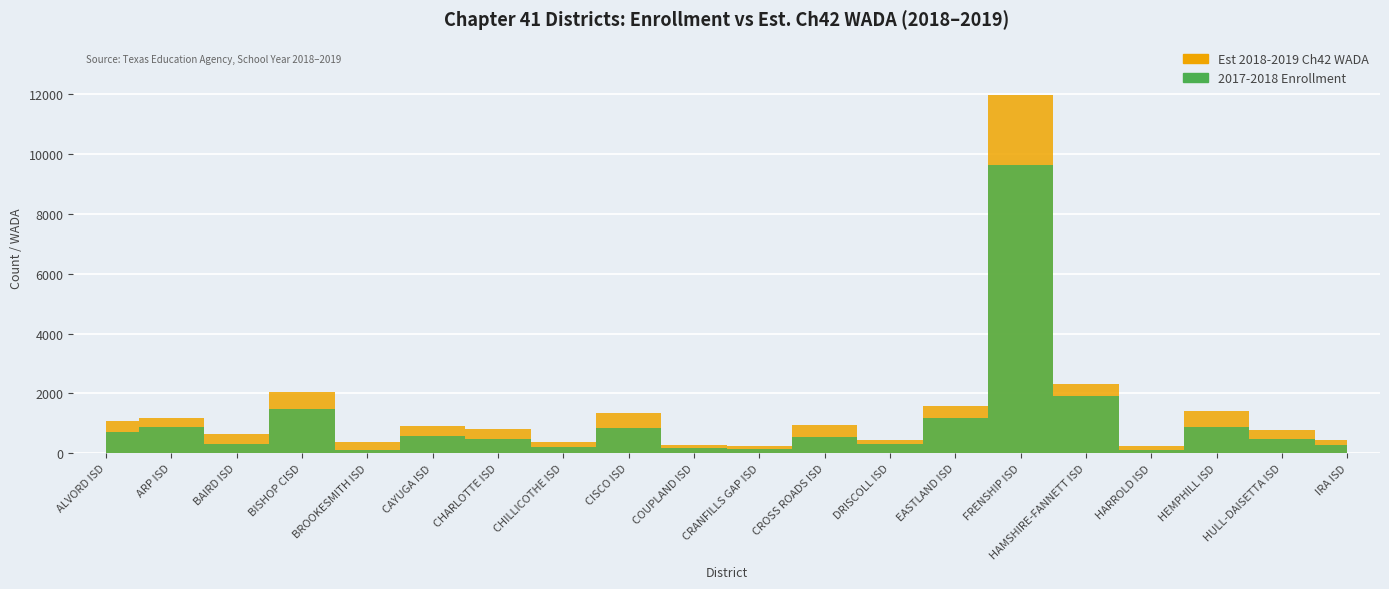

What is the highest value of the 2017-2018 Enrollment series?

9619.0